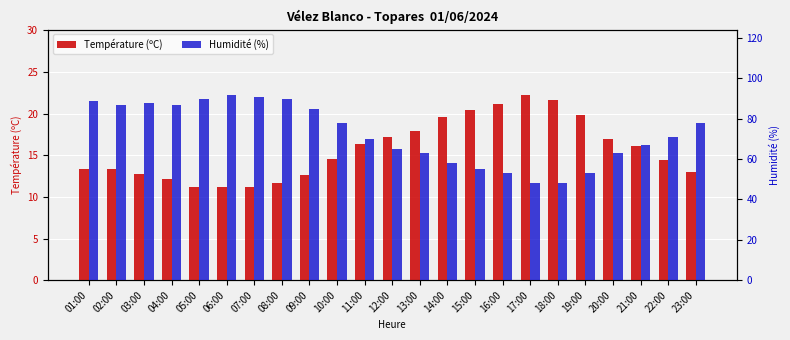

True or false: Température (ºC) has a value of 19.9 at 02:00.

False